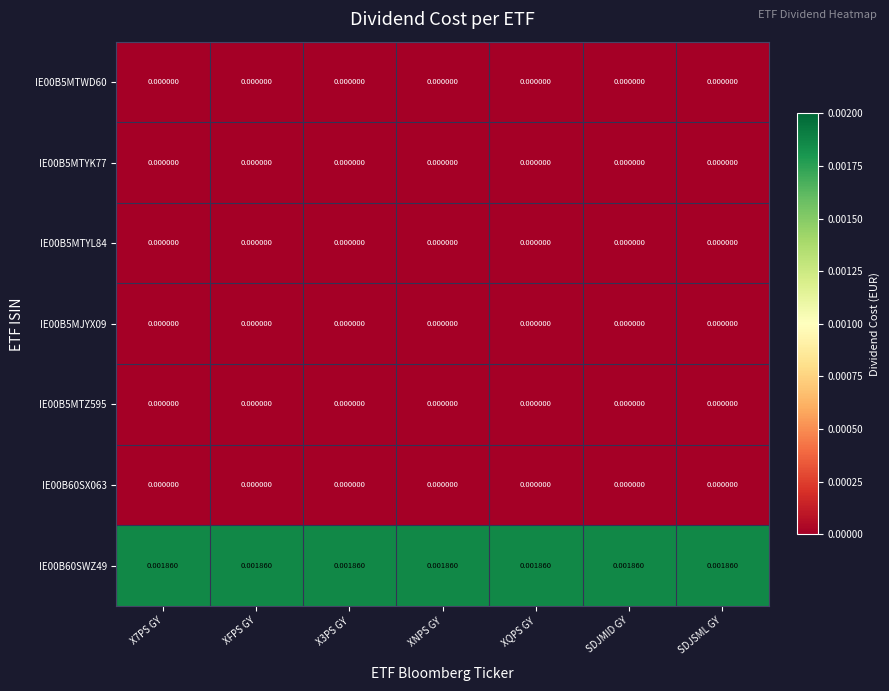

How many distinct data groups are displayed?

7